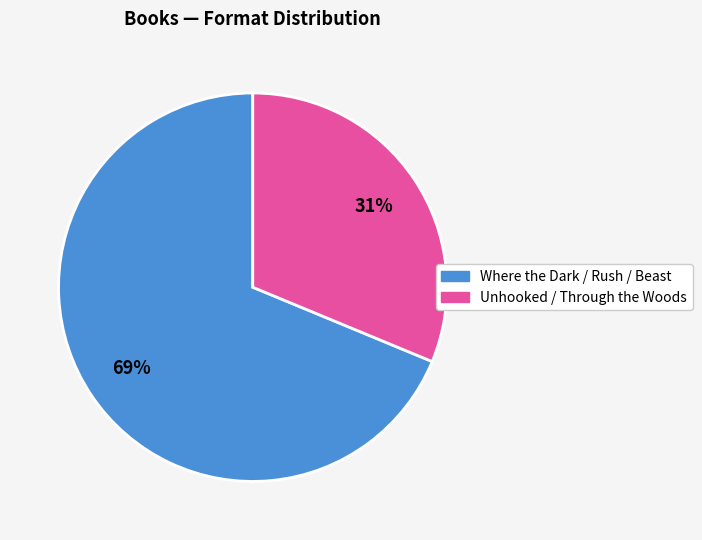

Is there any slice that represents more than half of the pie?

Yes